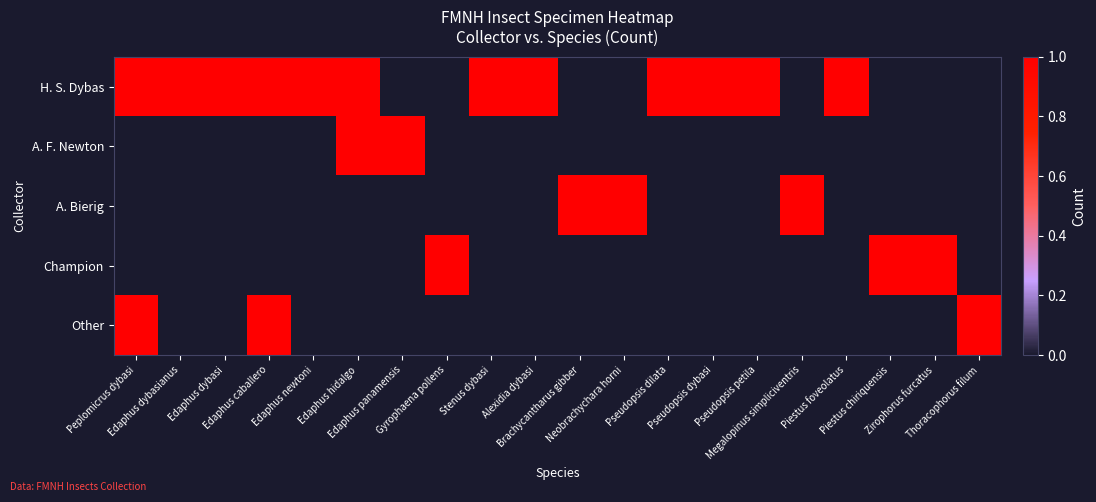

Reading left to right, transcribe all the data shown in this chart.

H. S. Dybas: Peplomicrus dybasi=1	Edaphus dybasianus=1	Edaphus dybasi=1	Edaphus caballero=1	Edaphus newtoni=1	Edaphus hidalgo=1	Edaphus panamensis=0	Gyrophaena pollens=0	Stenus dybasi=1	Alexidia dybasi=1	Brachycantharus gibber=0	Neobrachychara horni=0	Pseudopsis dilata=1	Pseudopsis dybasi=1	Pseudopsis petila=1	Megalopinus simpliciventris=0	Piestus foveolatus=1	Piestus chiriquensis=0	Zirophorus furcatus=0	Thoracophorus filum=0
A. F. Newton: Peplomicrus dybasi=0	Edaphus dybasianus=0	Edaphus dybasi=0	Edaphus caballero=0	Edaphus newtoni=0	Edaphus hidalgo=1	Edaphus panamensis=1	Gyrophaena pollens=0	Stenus dybasi=0	Alexidia dybasi=0	Brachycantharus gibber=0	Neobrachychara horni=0	Pseudopsis dilata=0	Pseudopsis dybasi=0	Pseudopsis petila=0	Megalopinus simpliciventris=0	Piestus foveolatus=0	Piestus chiriquensis=0	Zirophorus furcatus=0	Thoracophorus filum=0
A. Bierig: Peplomicrus dybasi=0	Edaphus dybasianus=0	Edaphus dybasi=0	Edaphus caballero=0	Edaphus newtoni=0	Edaphus hidalgo=0	Edaphus panamensis=0	Gyrophaena pollens=0	Stenus dybasi=0	Alexidia dybasi=0	Brachycantharus gibber=1	Neobrachychara horni=1	Pseudopsis dilata=0	Pseudopsis dybasi=0	Pseudopsis petila=0	Megalopinus simpliciventris=1	Piestus foveolatus=0	Piestus chiriquensis=0	Zirophorus furcatus=0	Thoracophorus filum=0
Champion: Peplomicrus dybasi=0	Edaphus dybasianus=0	Edaphus dybasi=0	Edaphus caballero=0	Edaphus newtoni=0	Edaphus hidalgo=0	Edaphus panamensis=0	Gyrophaena pollens=1	Stenus dybasi=0	Alexidia dybasi=0	Brachycantharus gibber=0	Neobrachychara horni=0	Pseudopsis dilata=0	Pseudopsis dybasi=0	Pseudopsis petila=0	Megalopinus simpliciventris=0	Piestus foveolatus=0	Piestus chiriquensis=1	Zirophorus furcatus=1	Thoracophorus filum=0
Other: Peplomicrus dybasi=1	Edaphus dybasianus=0	Edaphus dybasi=0	Edaphus caballero=1	Edaphus newtoni=0	Edaphus hidalgo=0	Edaphus panamensis=0	Gyrophaena pollens=0	Stenus dybasi=0	Alexidia dybasi=0	Brachycantharus gibber=0	Neobrachychara horni=0	Pseudopsis dilata=0	Pseudopsis dybasi=0	Pseudopsis petila=0	Megalopinus simpliciventris=0	Piestus foveolatus=0	Piestus chiriquensis=0	Zirophorus furcatus=0	Thoracophorus filum=1